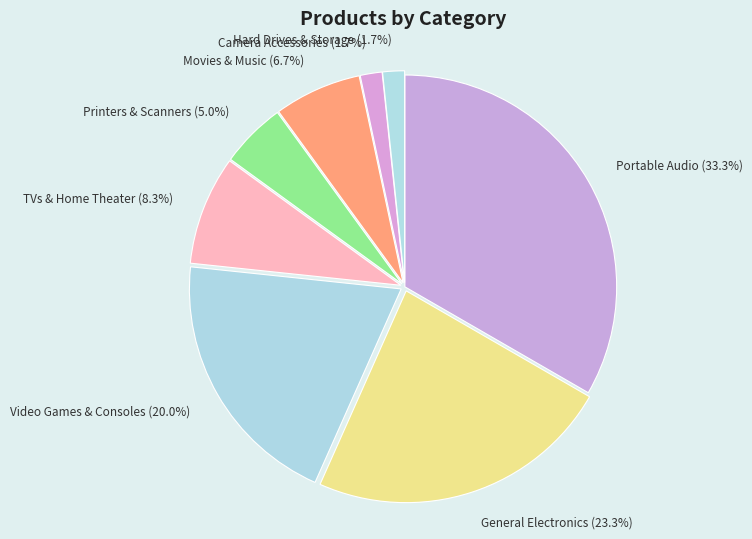

To the nearest percent, what percentage of the pie is Portable Audio?

33%